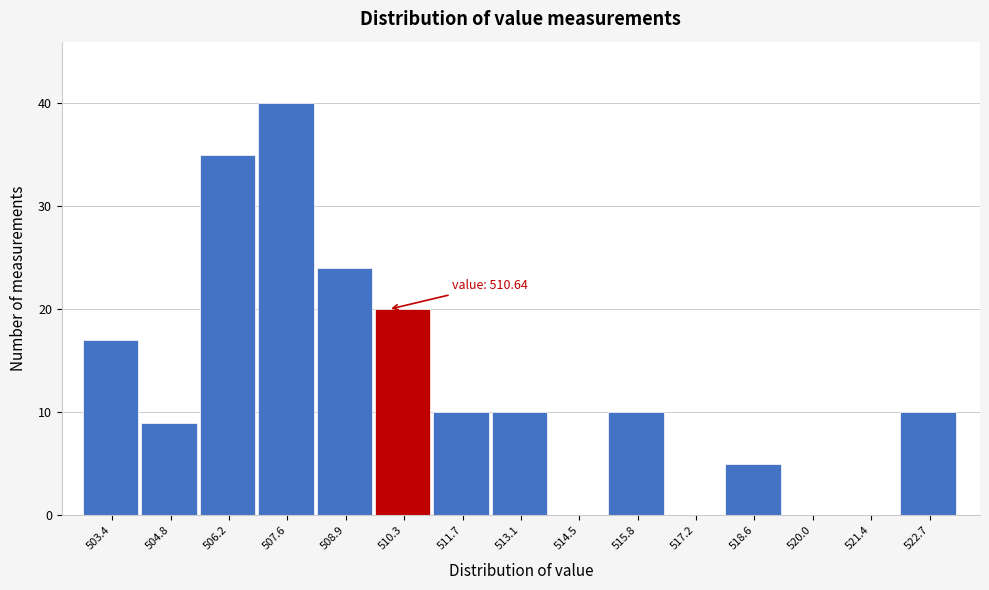

Reading left to right, transcribe all the data shown in this chart.

503.4=17	504.8=9	506.2=35	507.6=40	508.9=24	510.3=20	511.7=10	513.1=10	514.5=0	515.8=10	517.2=0	518.6=5	520.0=0	521.4=0	522.7=10